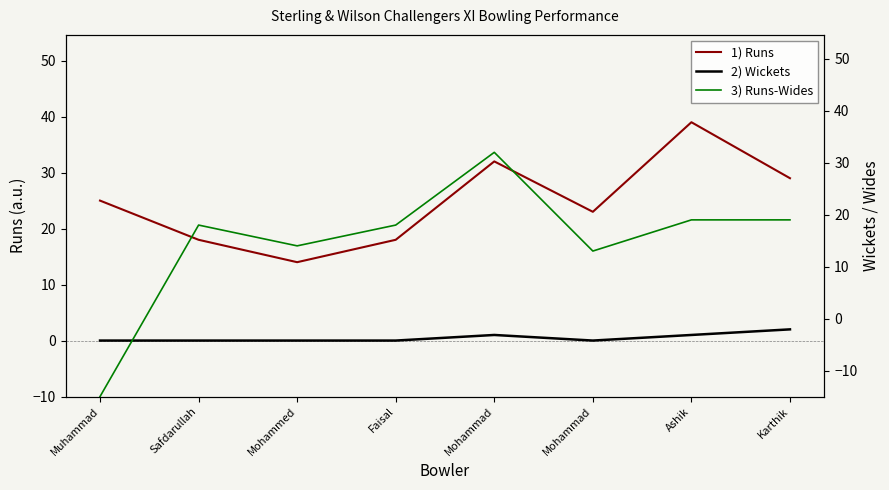

Which series has the widest spread of values?

3) Runs-Wides